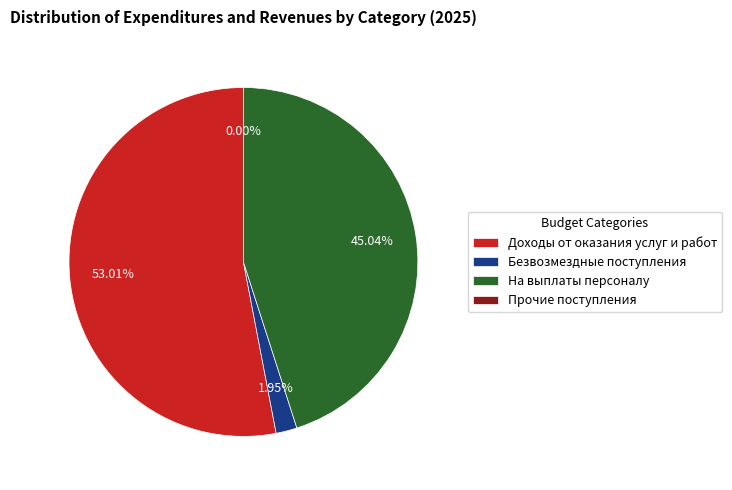

What percentage is the Доходы от оказания услуг и работ slice, to the nearest percent?

53%